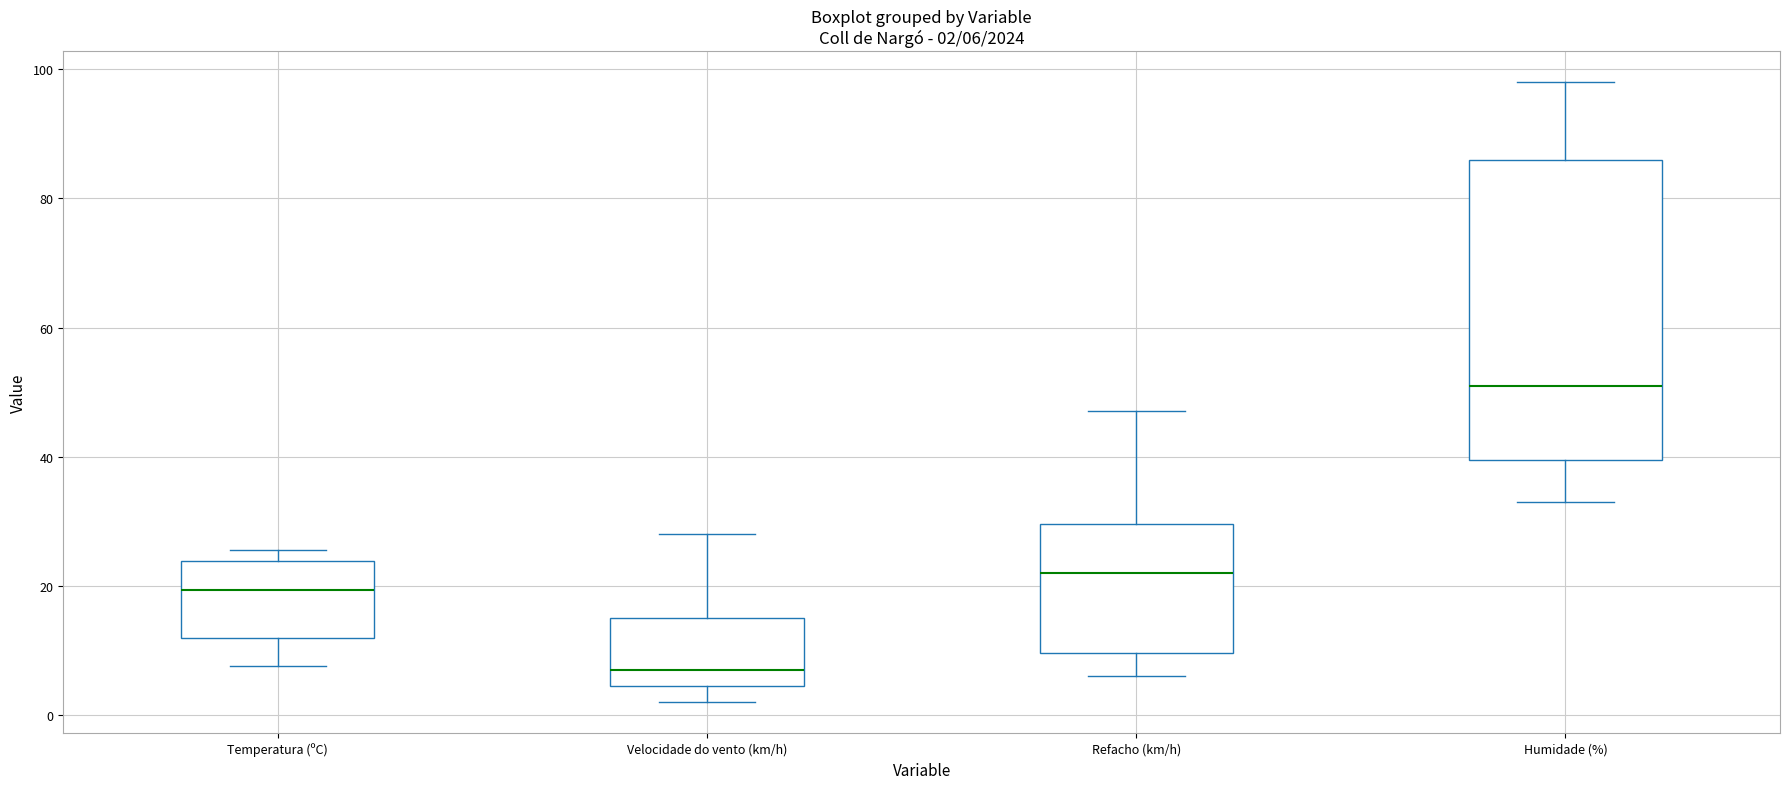

Which box is the tallest, from its lower edge to its upper edge?

Humidade (%)